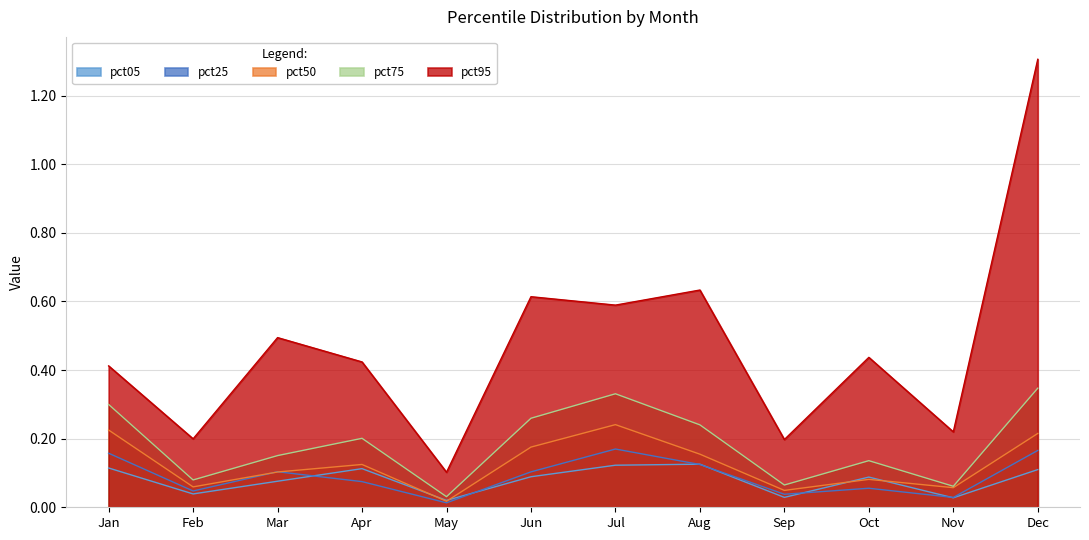

True or false: pct50 and pct75 intersect in this chart.

False